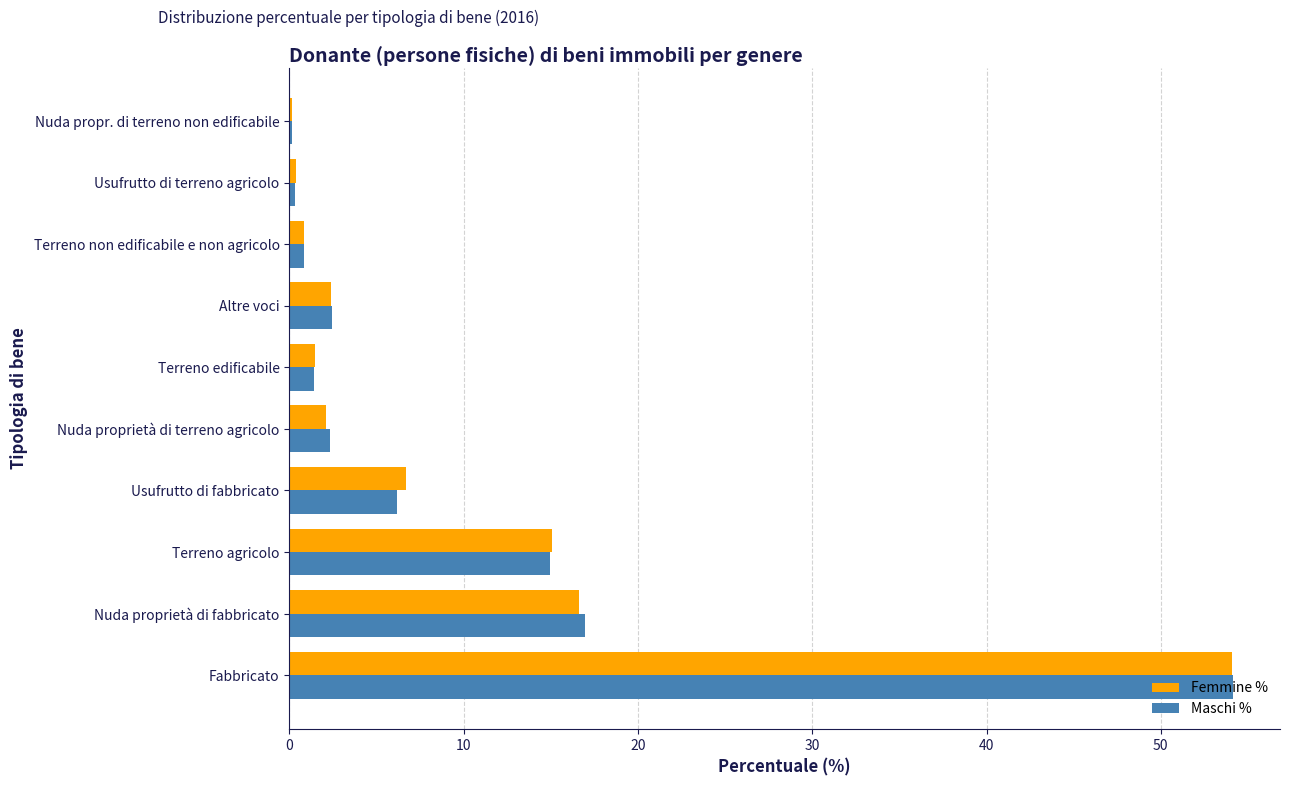

What is the sum of all Femmine % values?

99.8